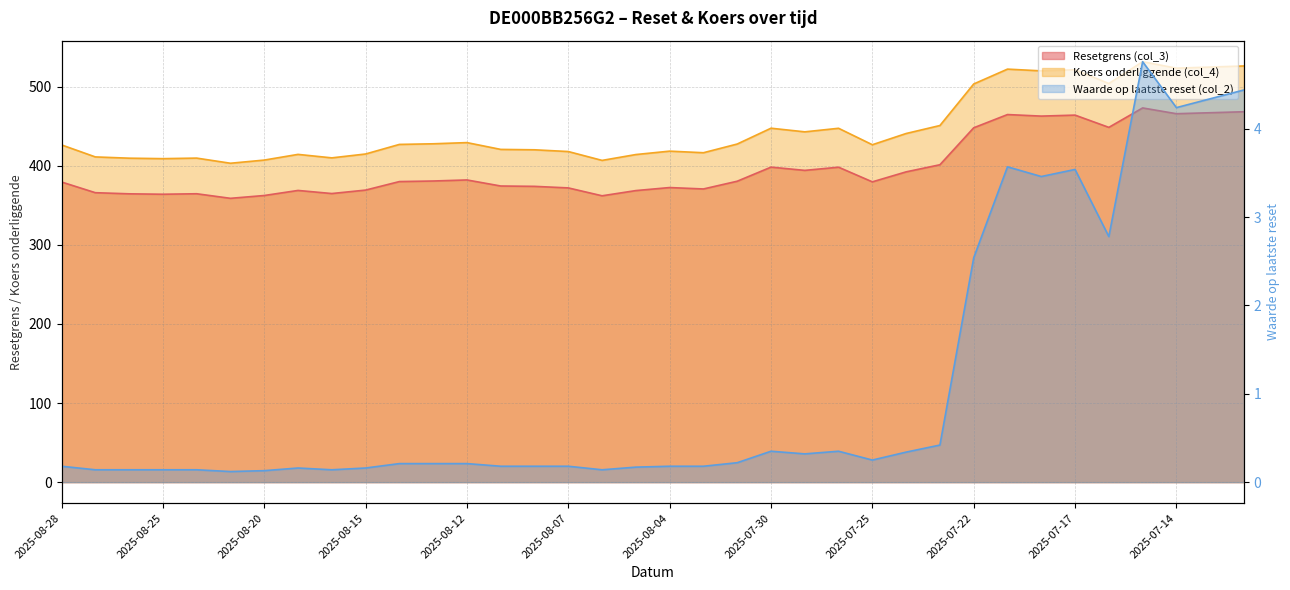

Where is Koers onderliggende (col_4) nearest to the value 467?

2025-07-23